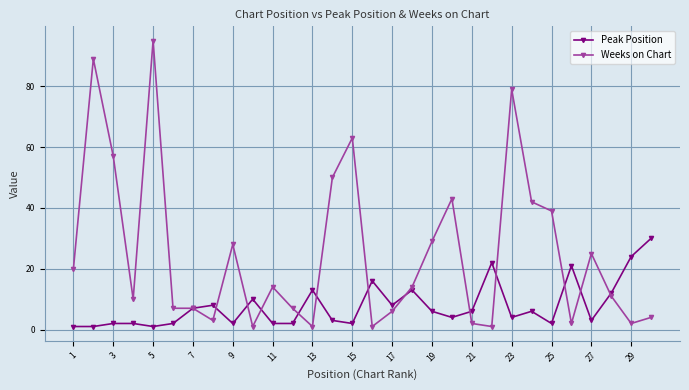

Which series has the largest total across all categories?

Weeks on Chart